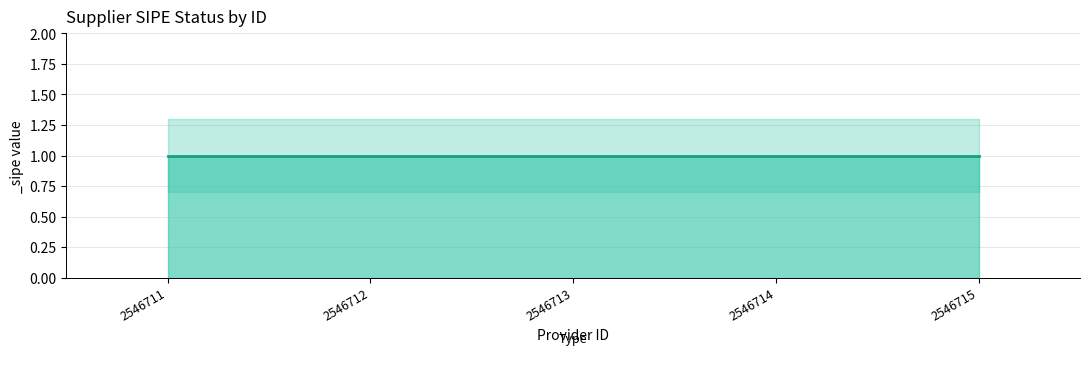

Which label corresponds to the largest value in the chart?

2546711